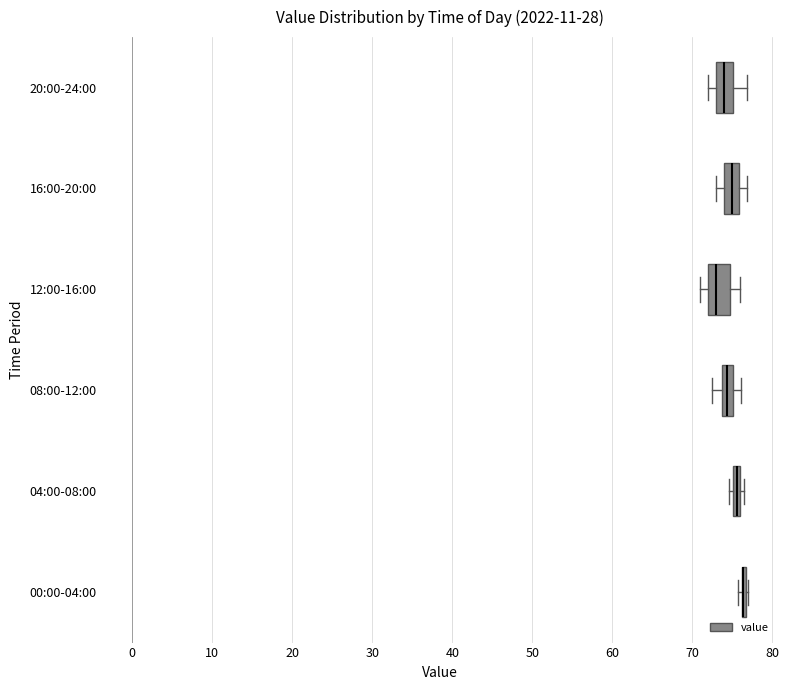

Where is the left edge of the box for 08:00-12:00 on the x-axis? The values are not printed on the chart, so give them approximately, as read against the axis.

74